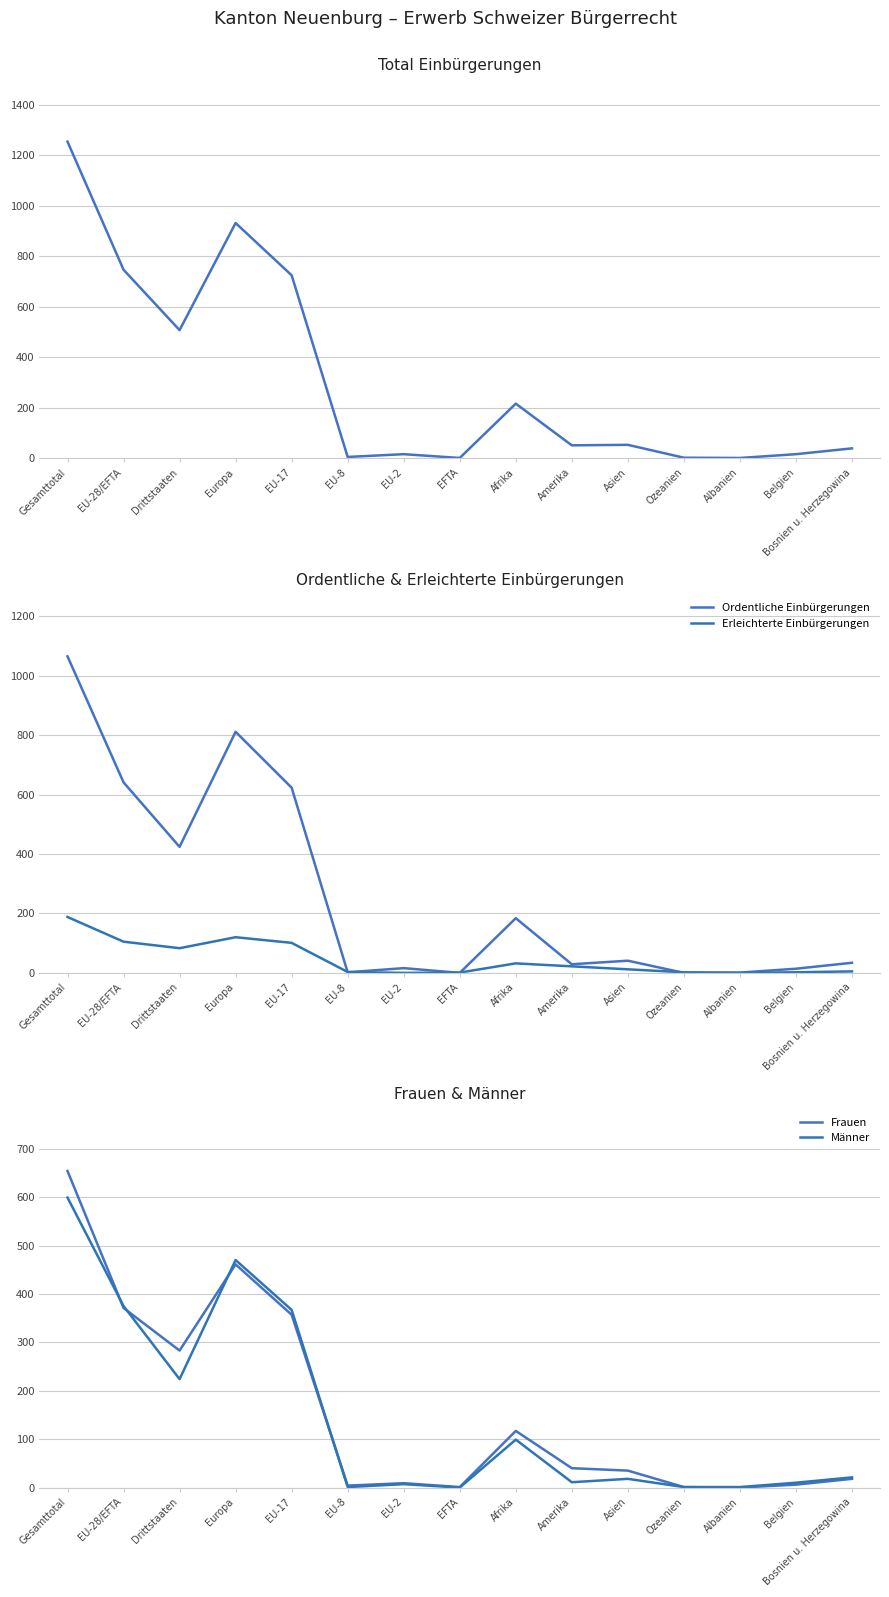

Is this an area chart (filled region under the line)?

No